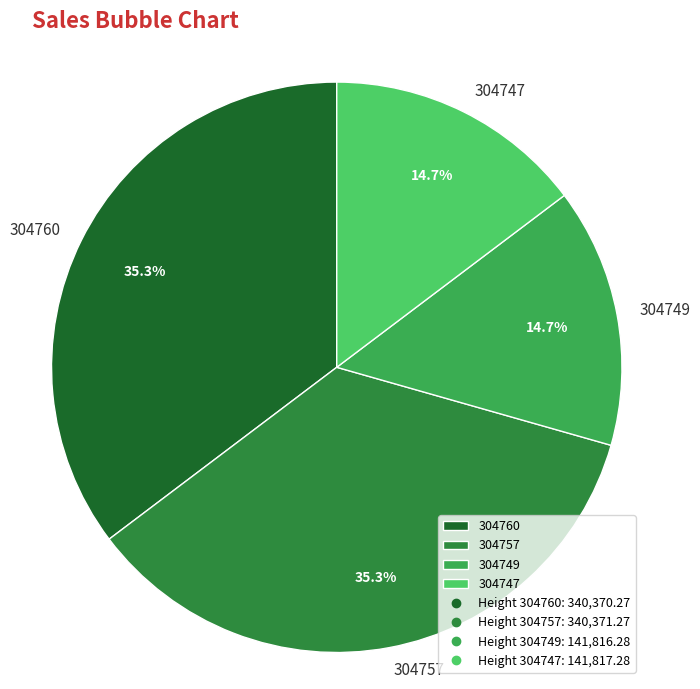

Is there any slice that represents more than half of the pie?

No